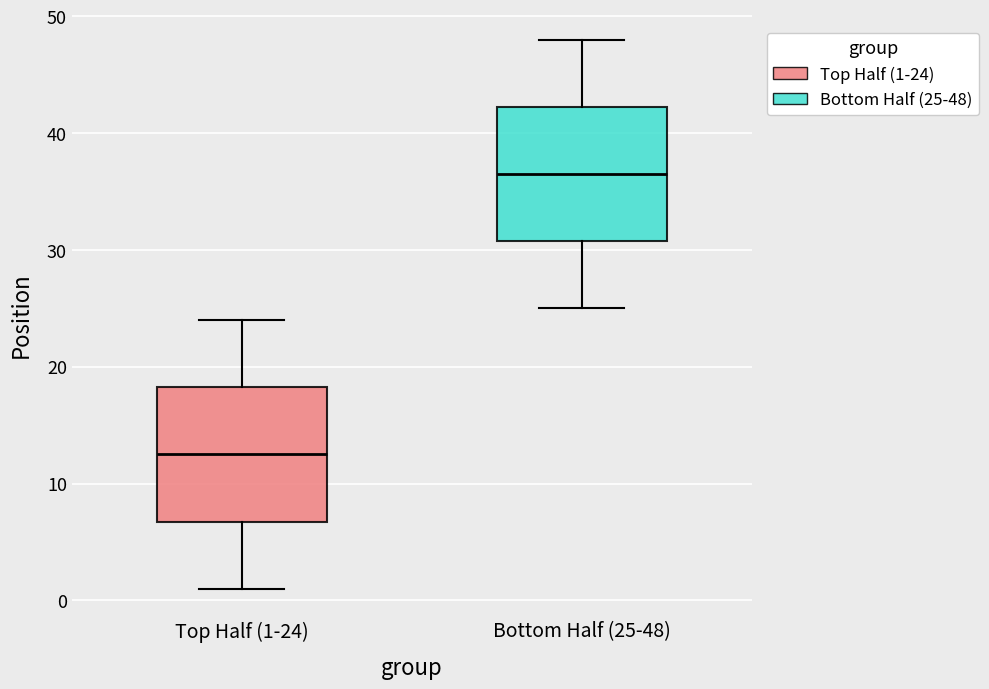

Reading left to right, read every box against the y-axis: the position of its median line, the range the box covers, and the ends of its whiskers. The values are not printed on the chart, so give them approximately, as read against the axis.

Top Half (1-24): median 13, box 7 to 18, whiskers 1 to 24
Bottom Half (25-48): median 37, box 31 to 42, whiskers 25 to 48